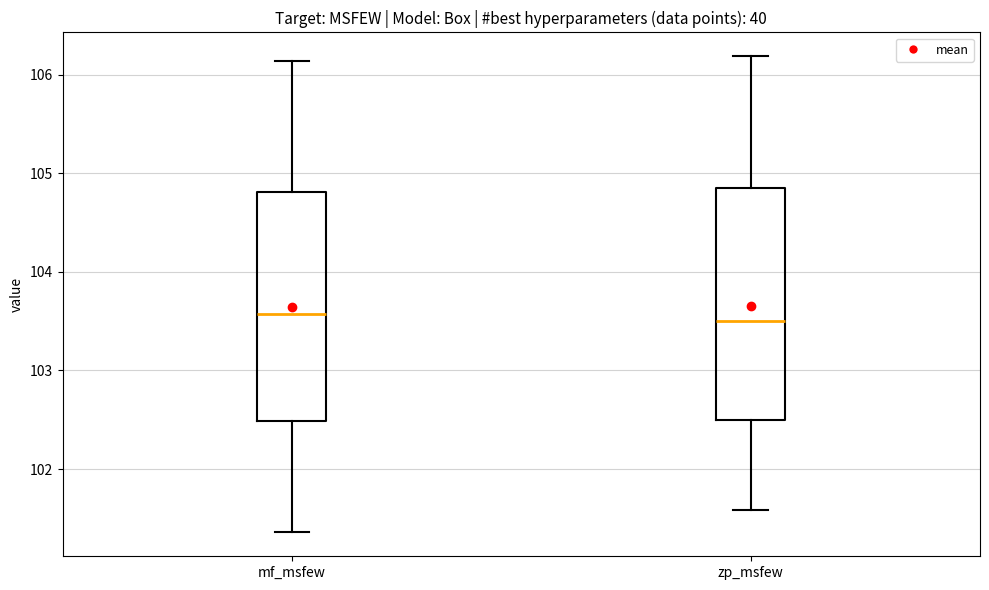

Reading left to right, transcribe this box plot: for each box, give where its median line is, the range the box spans, and where its two whiskers end, as read against the y-axis. The values are not printed on the chart, so give them approximately, as read against the axis.

mf_msfew: median 103.6, box 102.5 to 104.8, whiskers 101.4 to 106.1
zp_msfew: median 103.5, box 102.5 to 104.8, whiskers 101.6 to 106.2